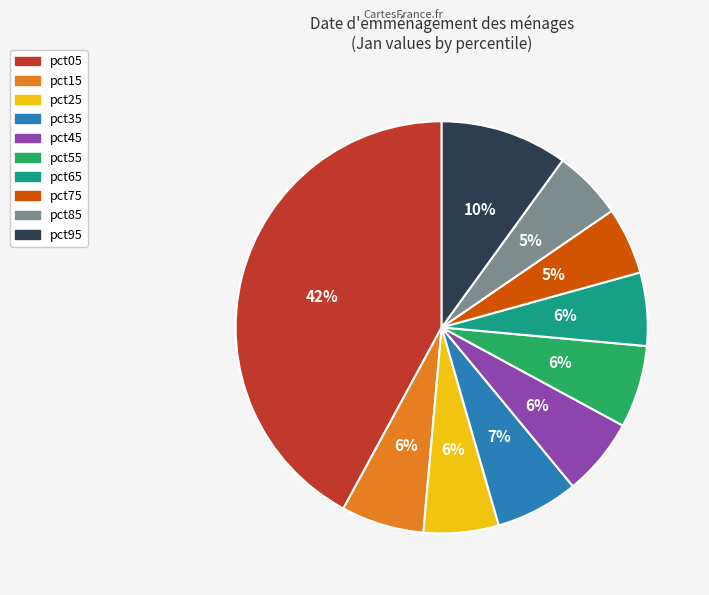

Count the number of slices in the pie.

10